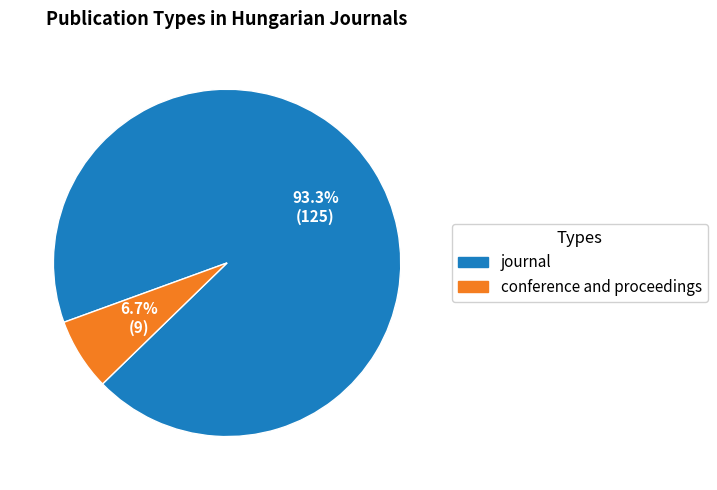

The conference and proceedings slice represents 7% of the pie. True or false?

True